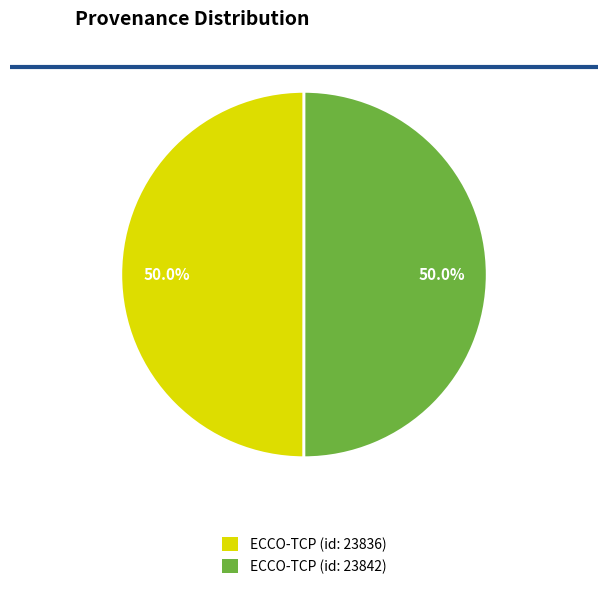

Combined, what portion of the pie is ECCO-TCP (id: 23842) and ECCO-TCP (id: 23836)?

100.0%